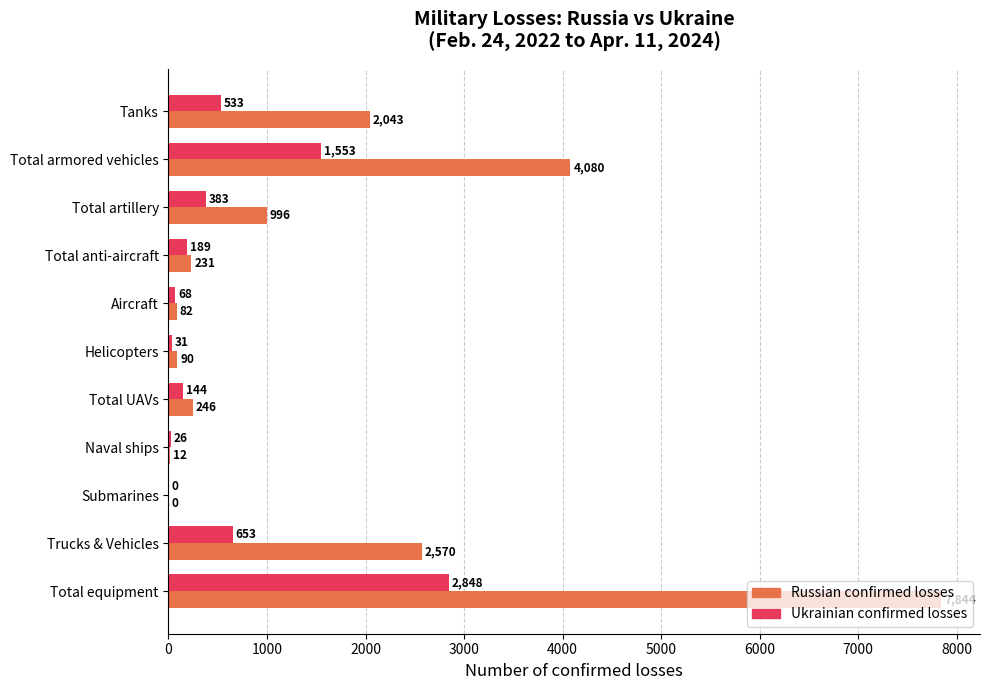

At which category is the sum across all series the highest?

Total equipment